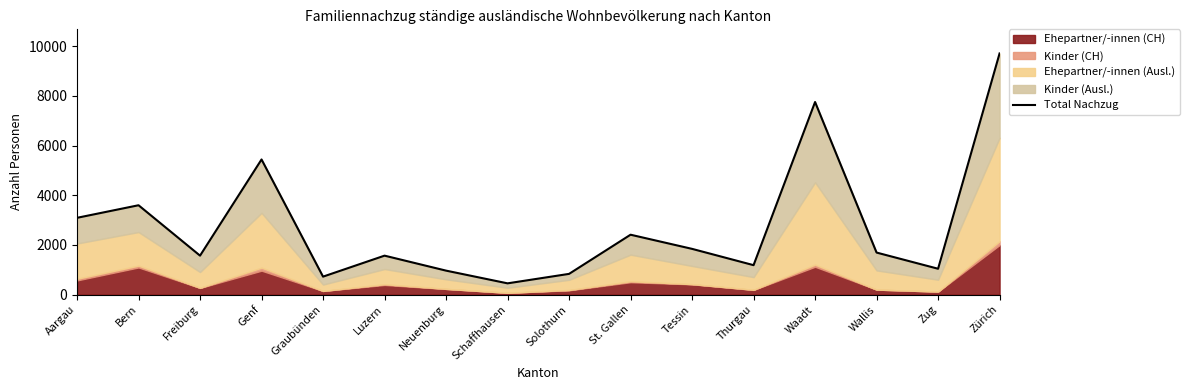

What is the change in value from Genf to Solothurn?

-4606